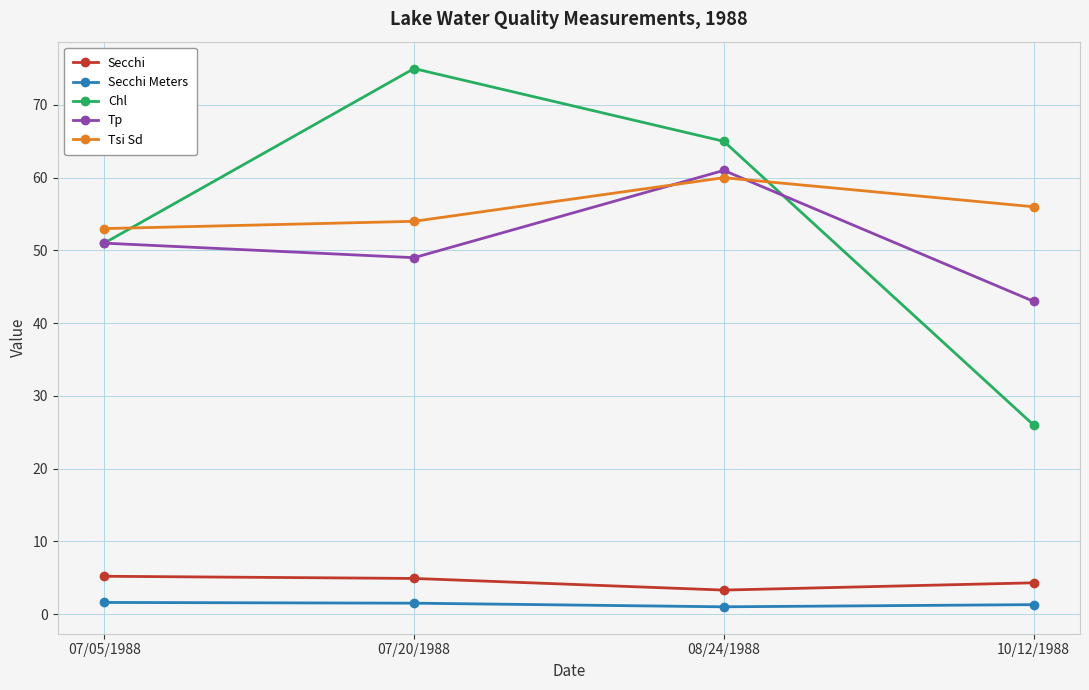

Which series has the widest spread of values?

Chl